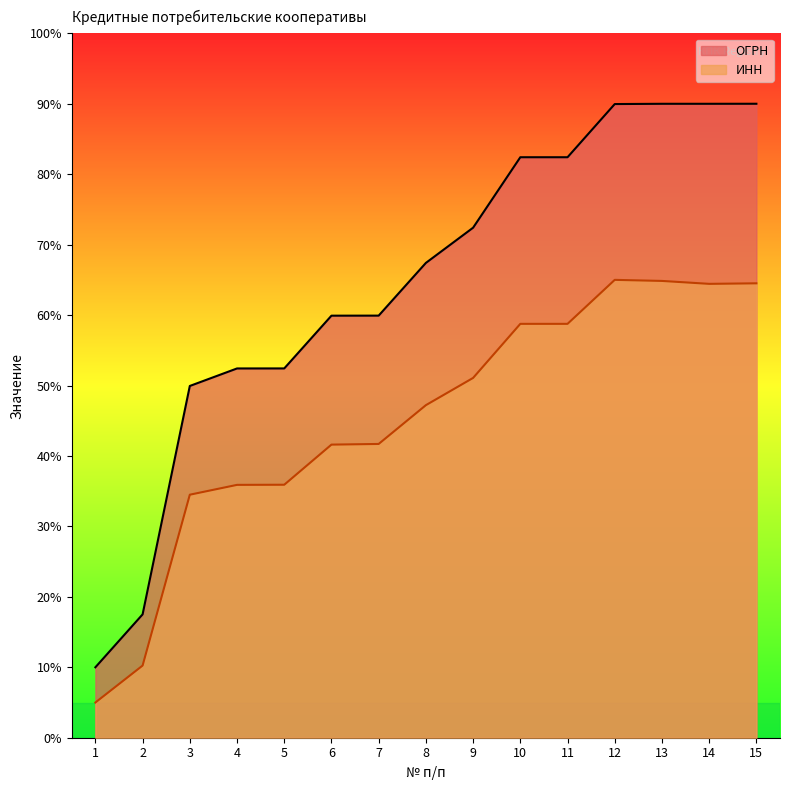

Between 10 and 13, which is larger?

13